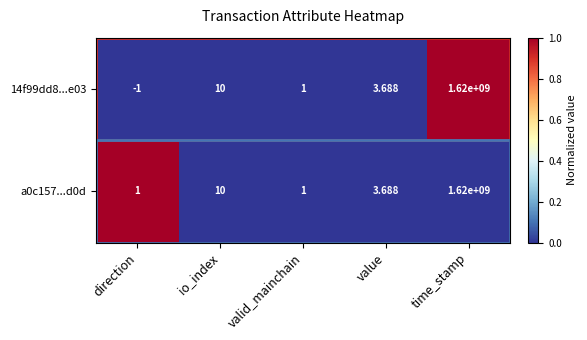

Count the number of categories in the chart.

5